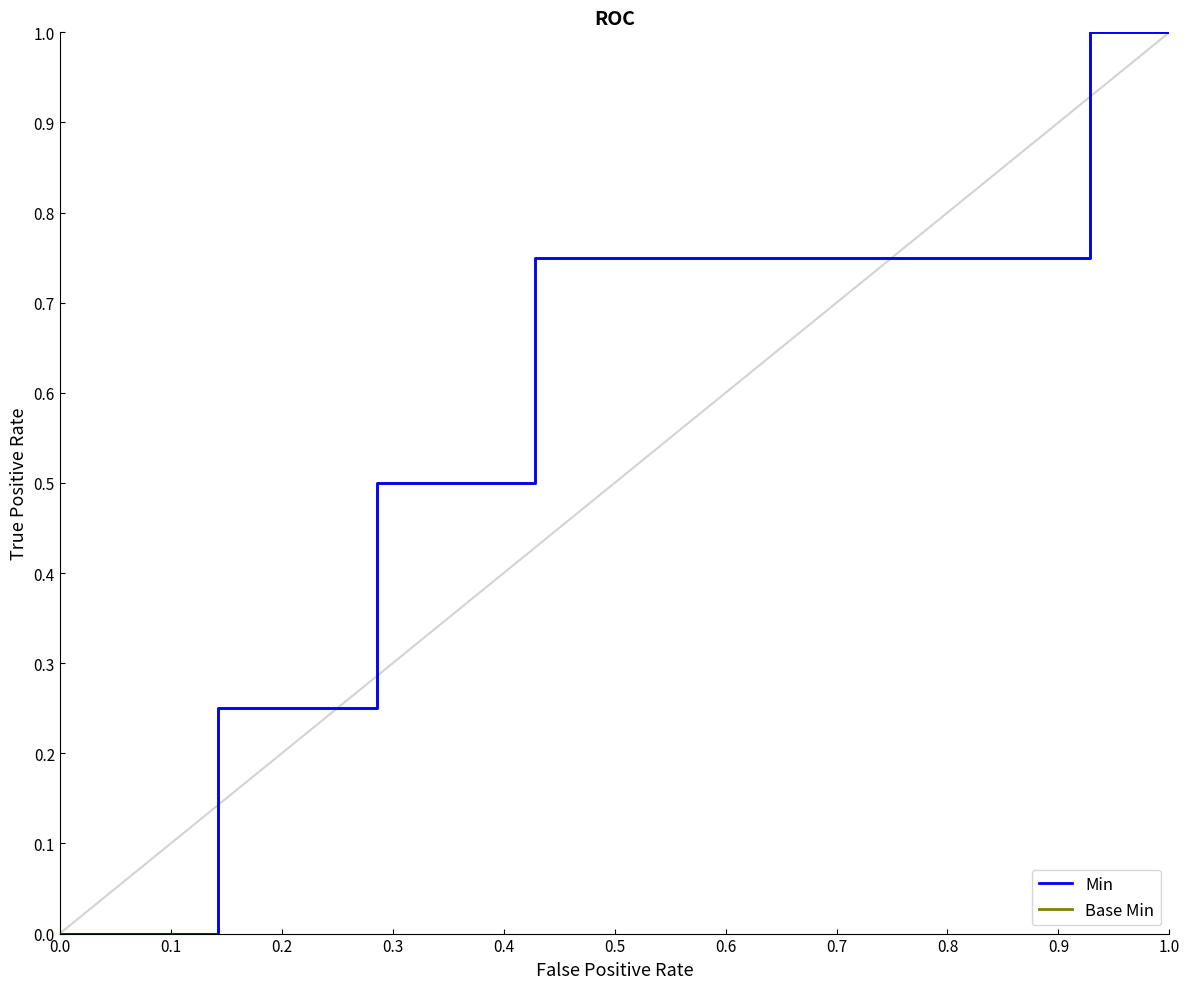

Does the chart display data point markers on the line(s)?

No